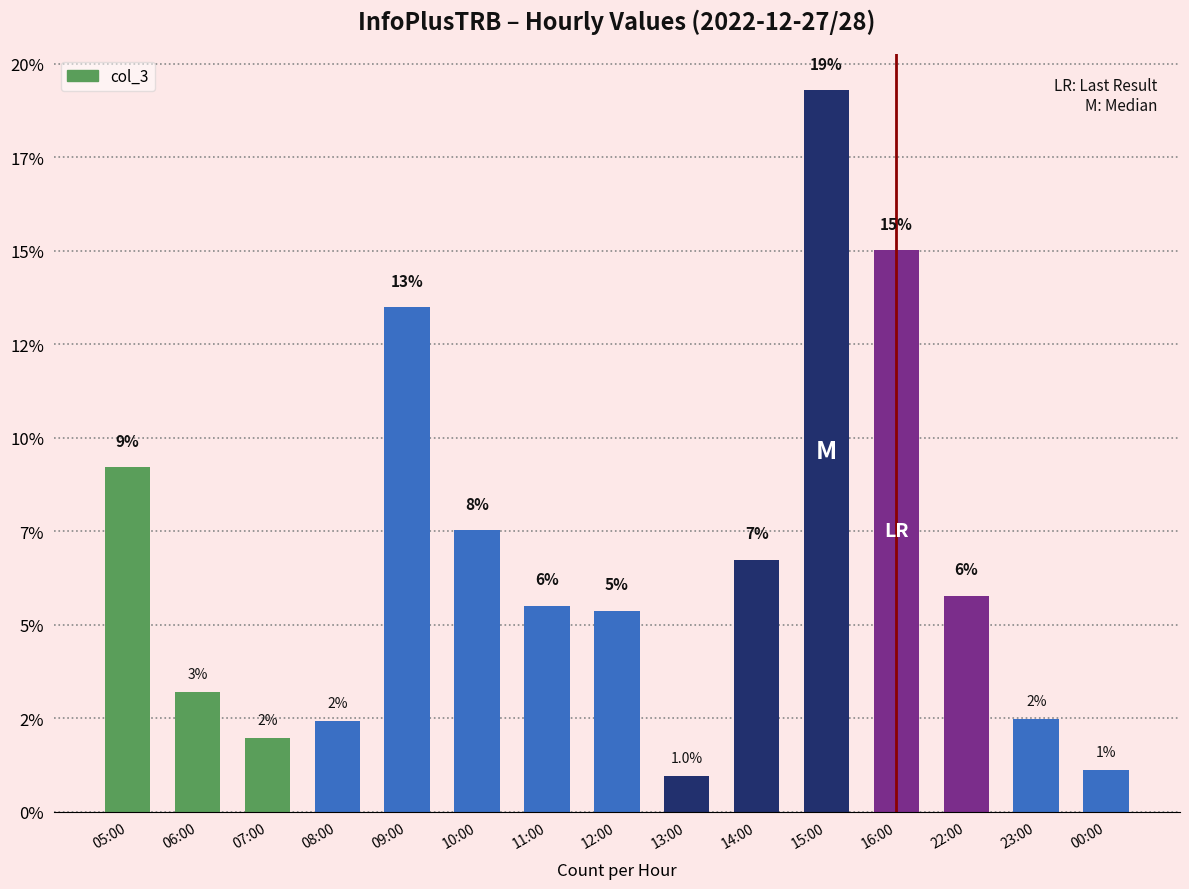

How many bars are there in total?

15